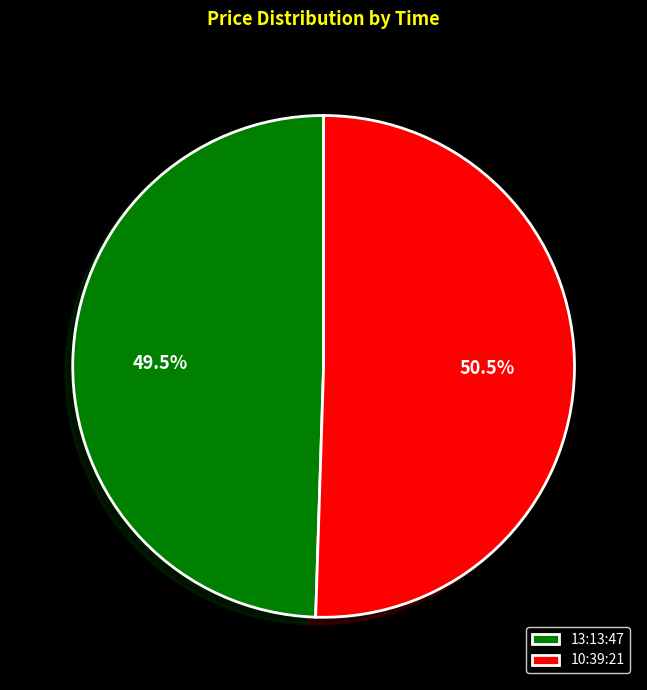

Between 13:13:47 and 10:39:21, which is larger?

10:39:21